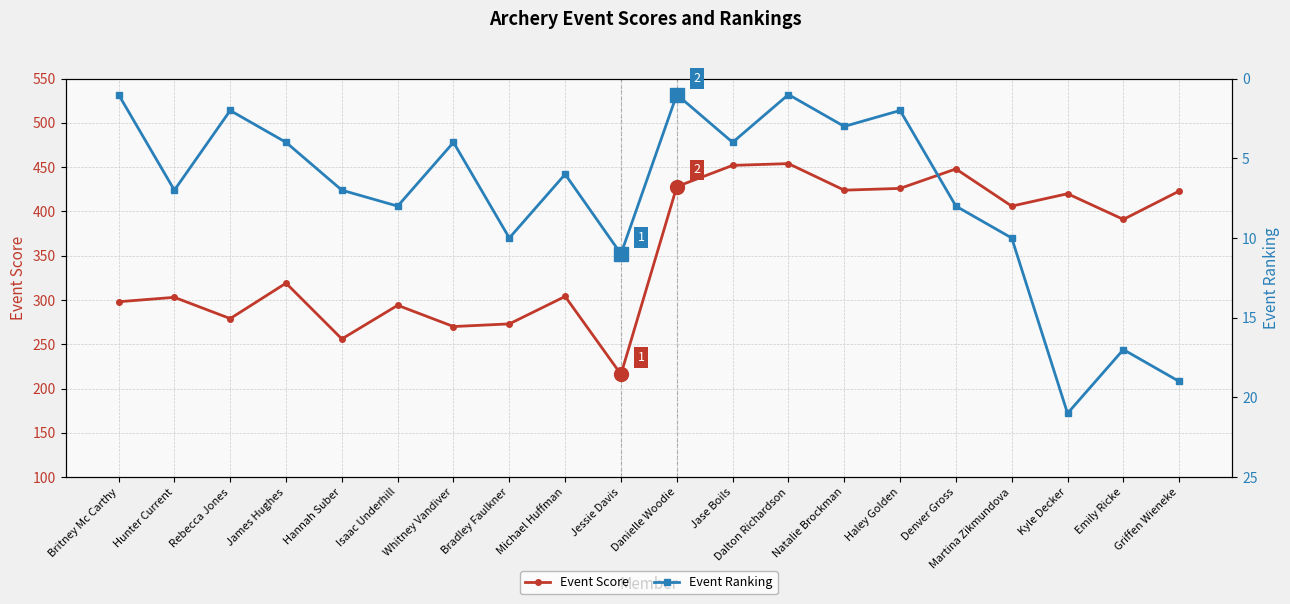

At which label is Event Score closest to 335?

James Hughes